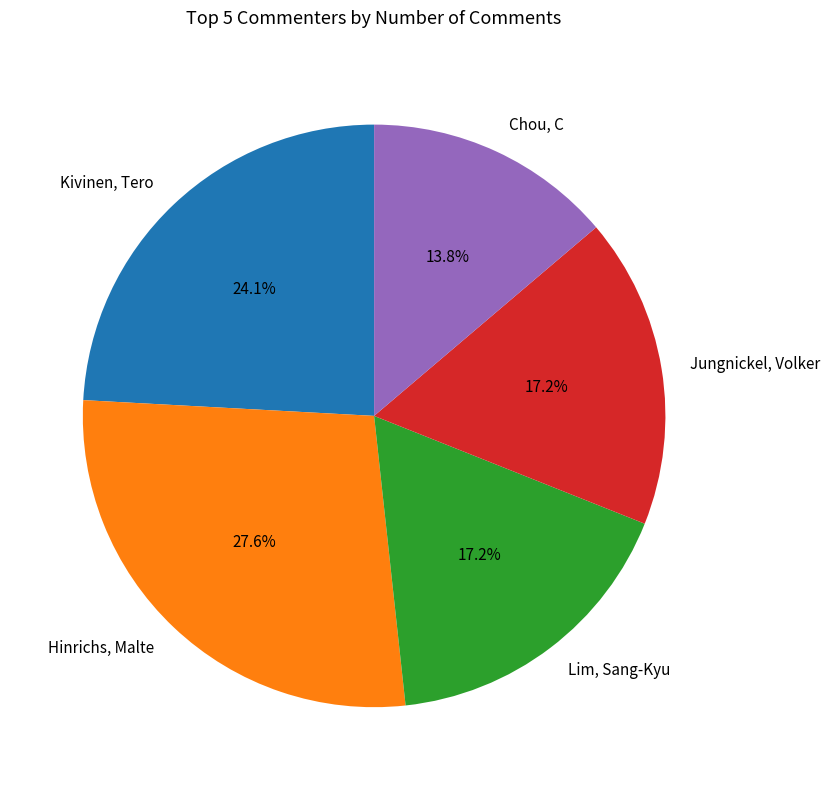

To the nearest percent, what is the average slice percentage?

20%